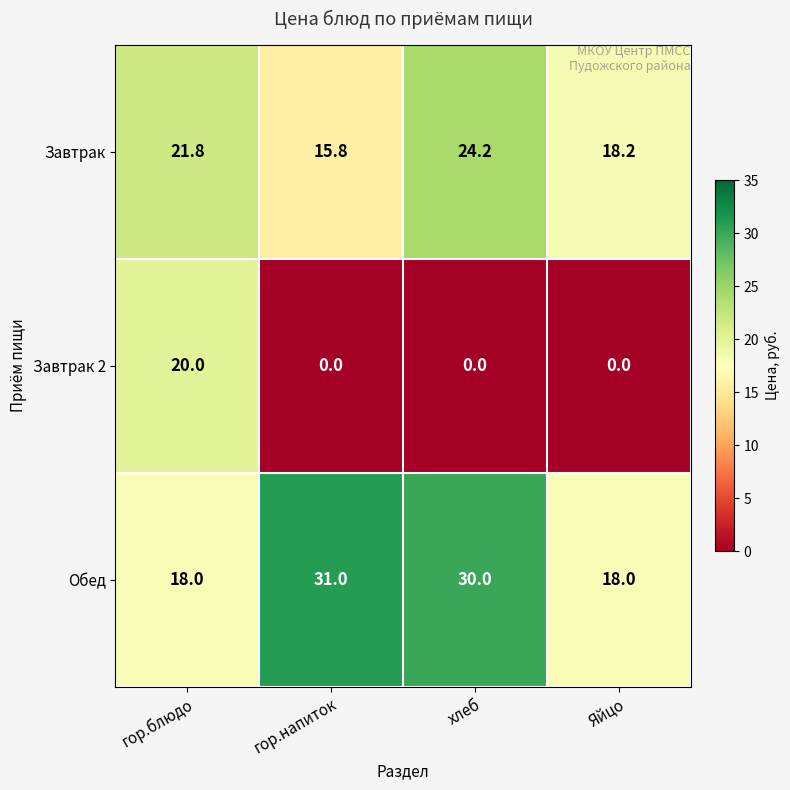

Rank the series at гор.блюдо from highest to lowest value.

Завтрак, Завтрак 2, Обед